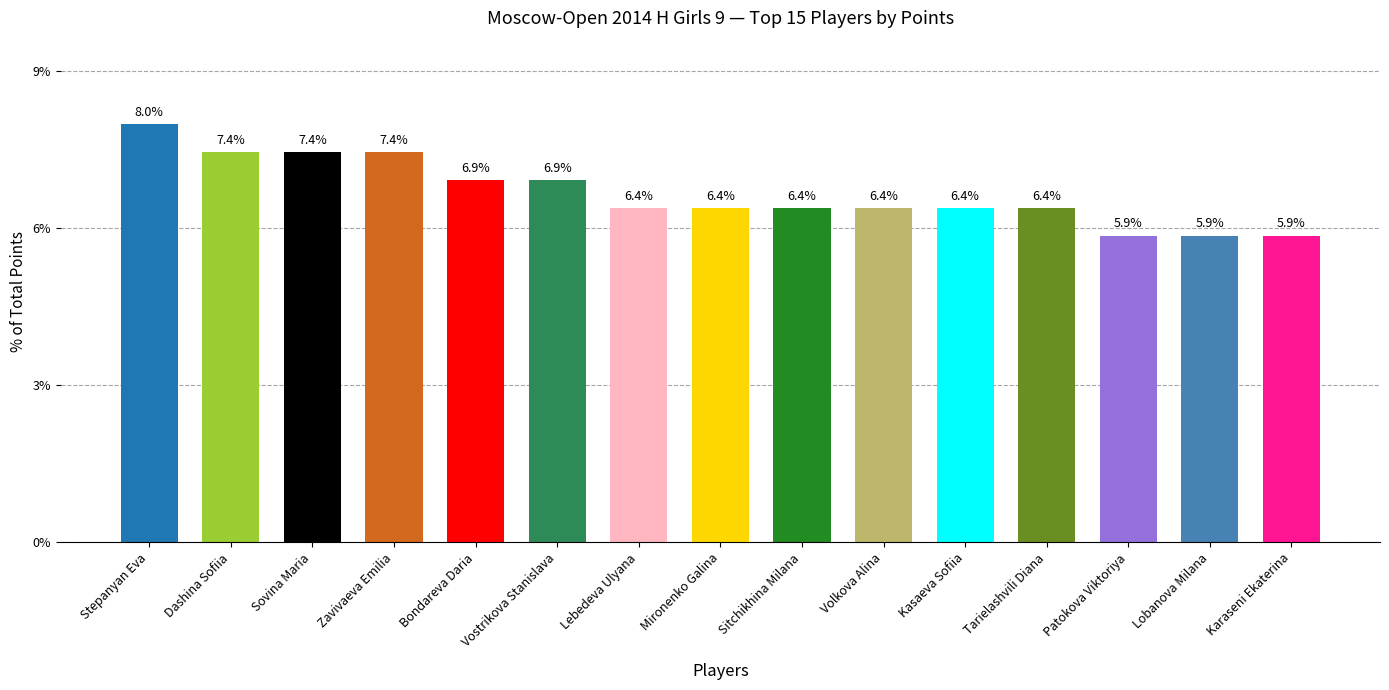

What is the label of the 6th bar from the right?

Volkova Alina